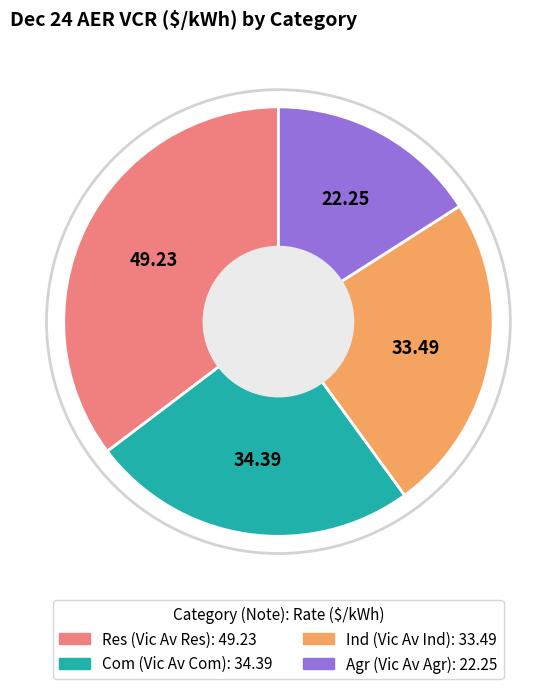

The Res slice represents 35% of the pie. True or false?

True